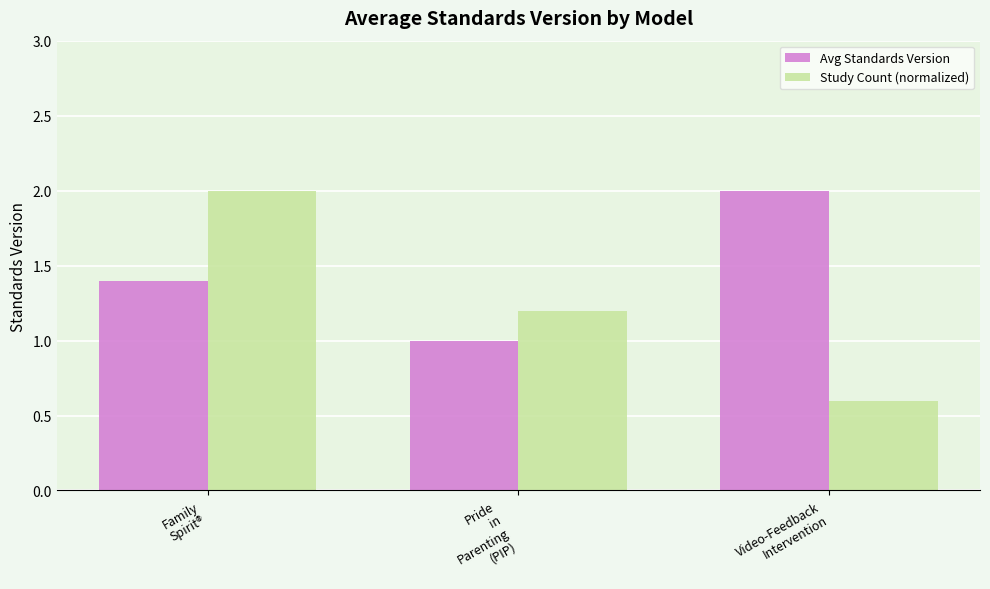

Which series has the largest total across all categories?

Avg Standards Version